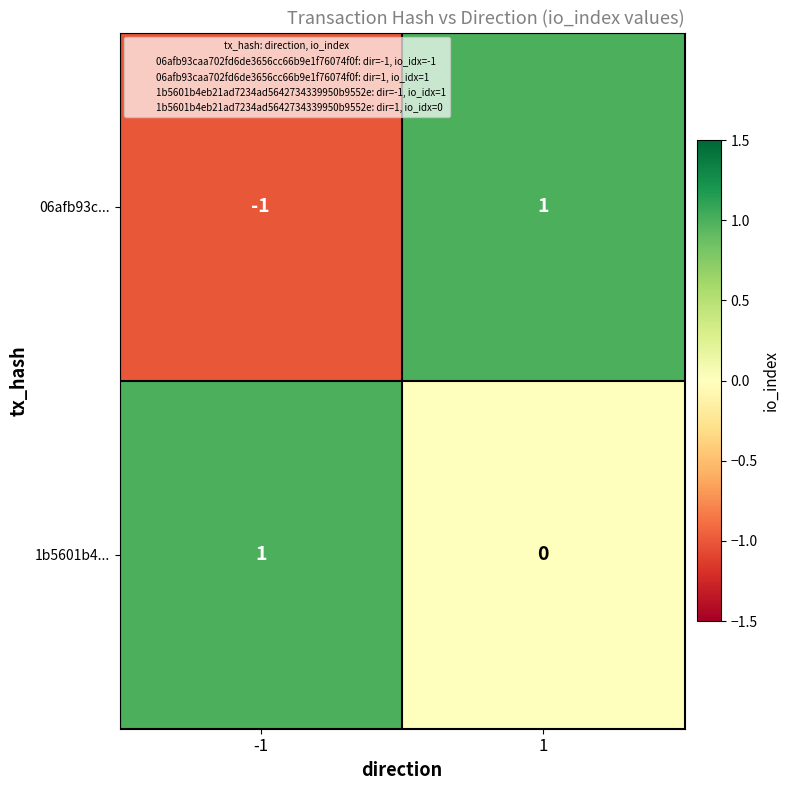

What is the total value across all series at 1?

1